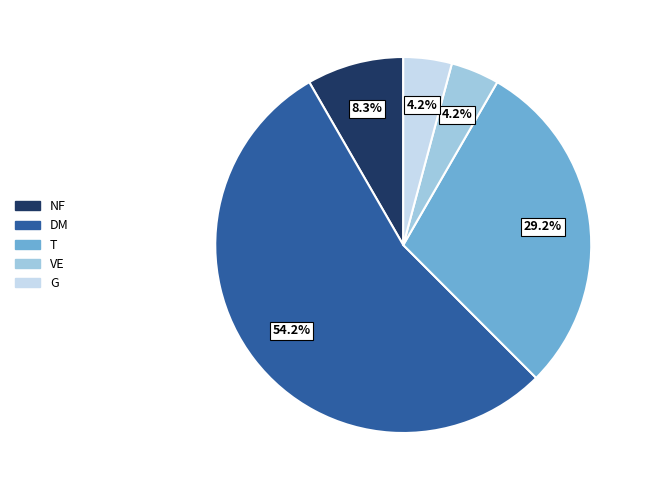

What is the largest slice in the pie chart?

DM